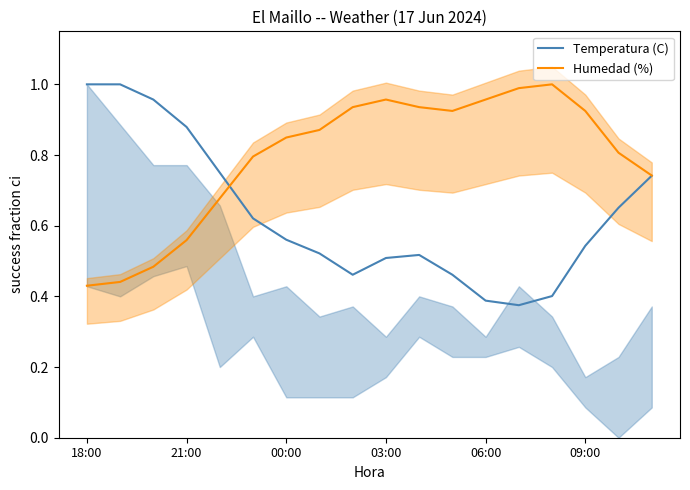

The value of Temperatura (C) at 21:00 is 1.4. True or false?

False